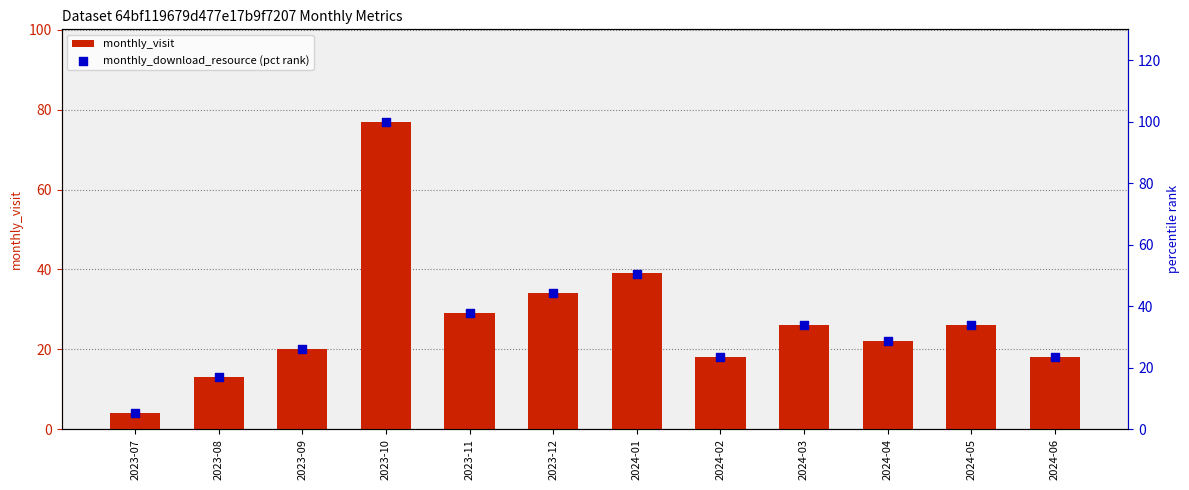

What is the total value across all series at 2024-04?

50.6